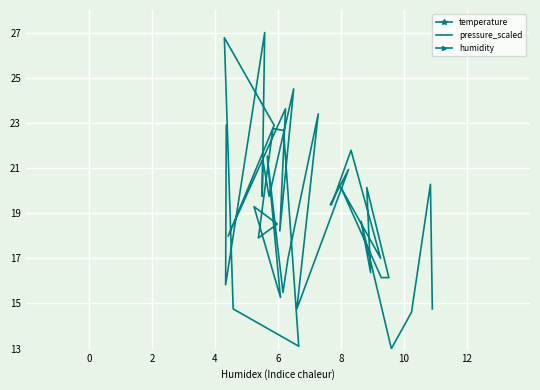

True or false: humidity and temperature intersect in this chart.

False